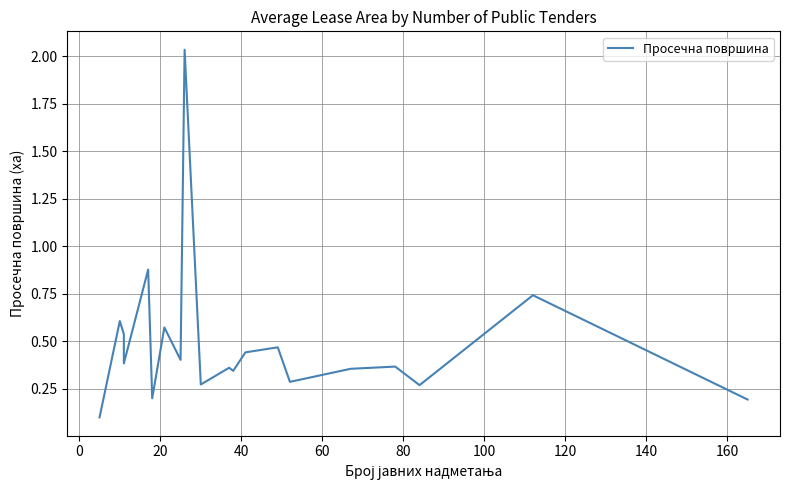

The chart shows a value of 0.1 at 17. True or false?

False